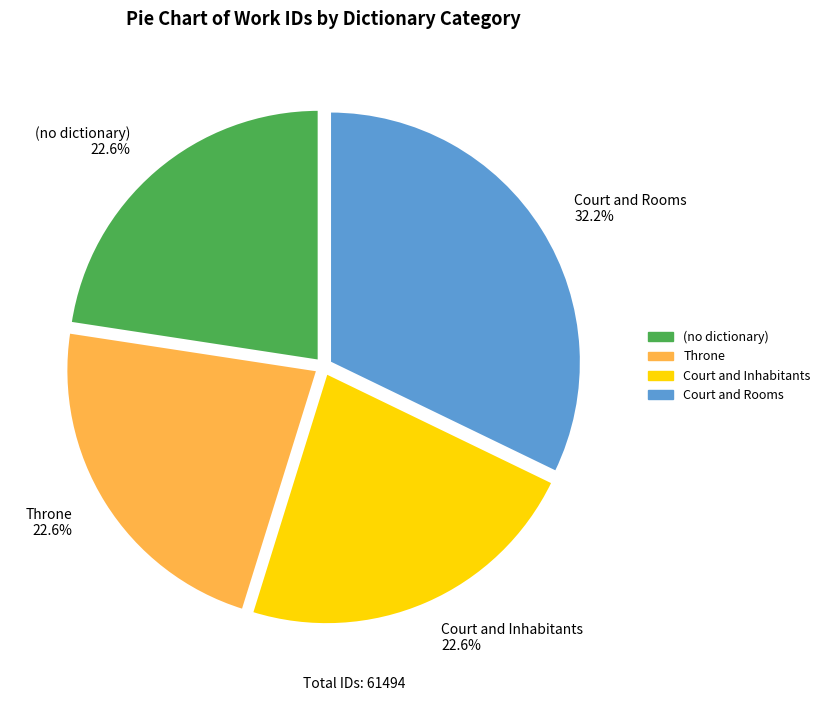

What is the largest slice in the pie chart?

Court and Rooms